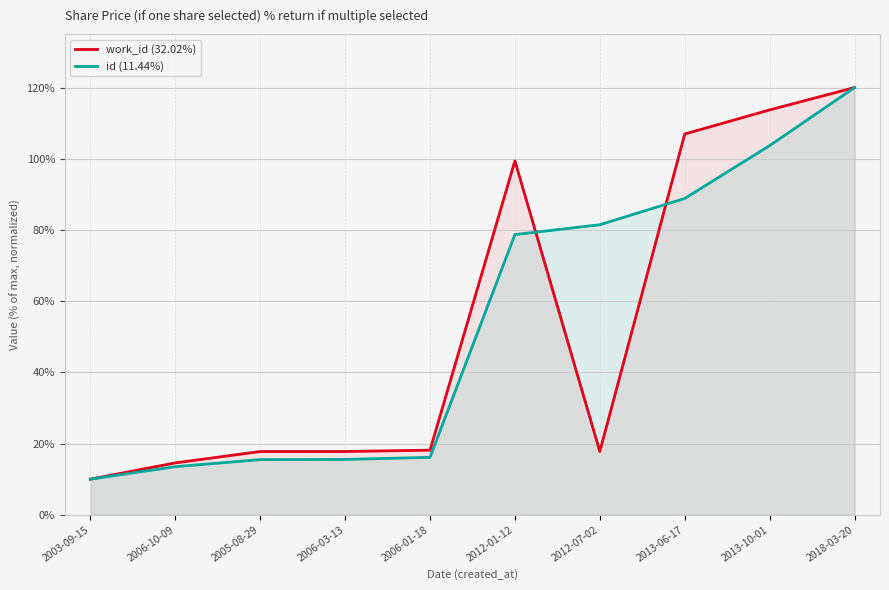

Reading left to right, what are all the values shown in this chart?

work_id (32.02%): 2003-09-15=10.0	2006-10-09=14.6	2005-08-29=17.8	2006-03-13=17.8	2006-01-18=18.1	2012-01-12=99.4	2012-07-02=17.8	2013-06-17=107.0	2013-10-01=113.7	2018-03-20=120.0
id (11.44%): 2003-09-15=10.0	2006-10-09=13.5	2005-08-29=15.5	2006-03-13=15.5	2006-01-18=16.1	2012-01-12=78.7	2012-07-02=81.5	2013-06-17=88.8	2013-10-01=103.7	2018-03-20=120.0